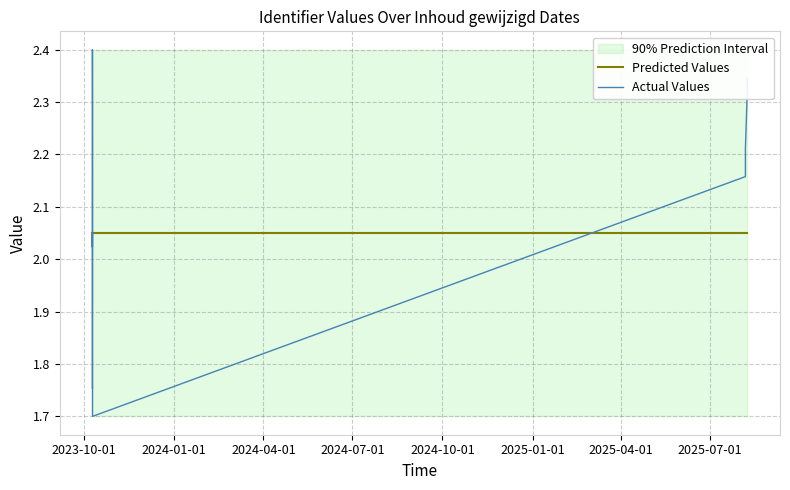

How many interior local valleys does the Actual Values series have?

2